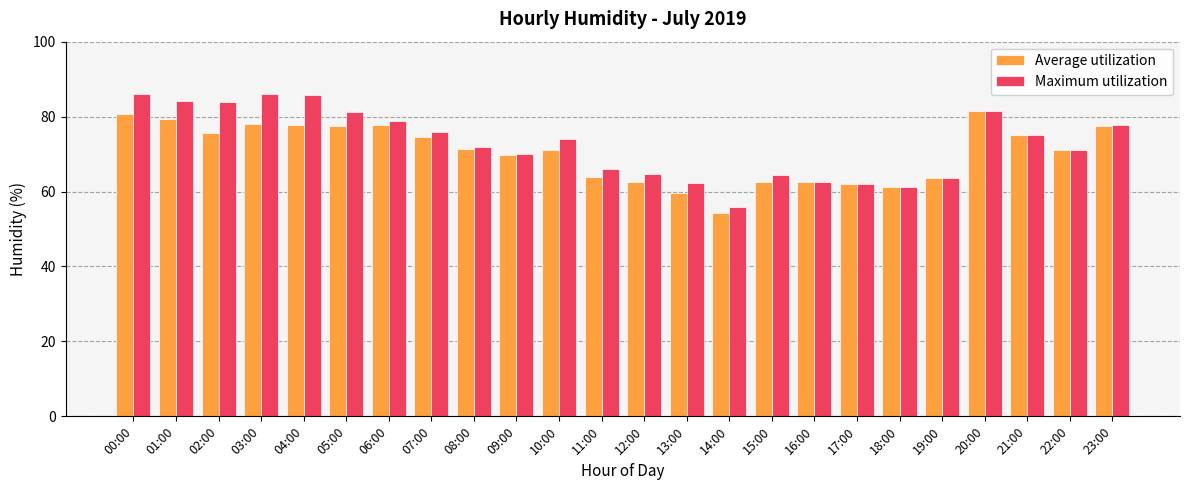

Which series has the widest spread of values?

Maximum utilization